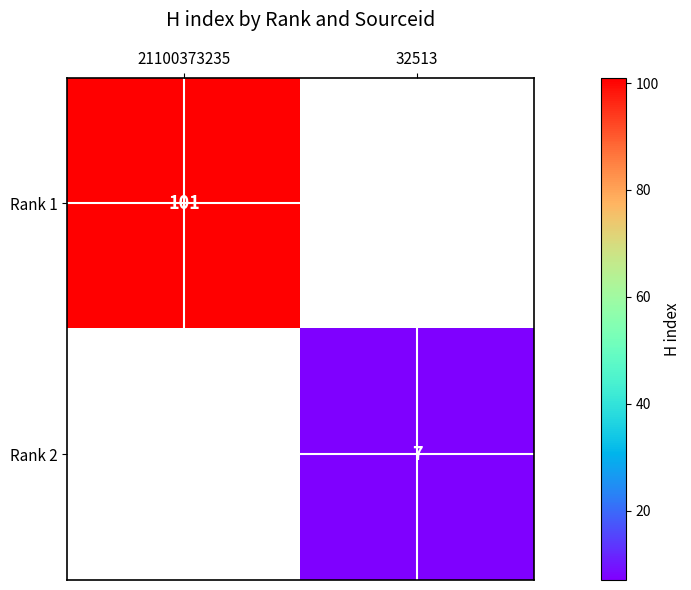

The Rank 1 series shows 143 at 21100373235. True or false?

False